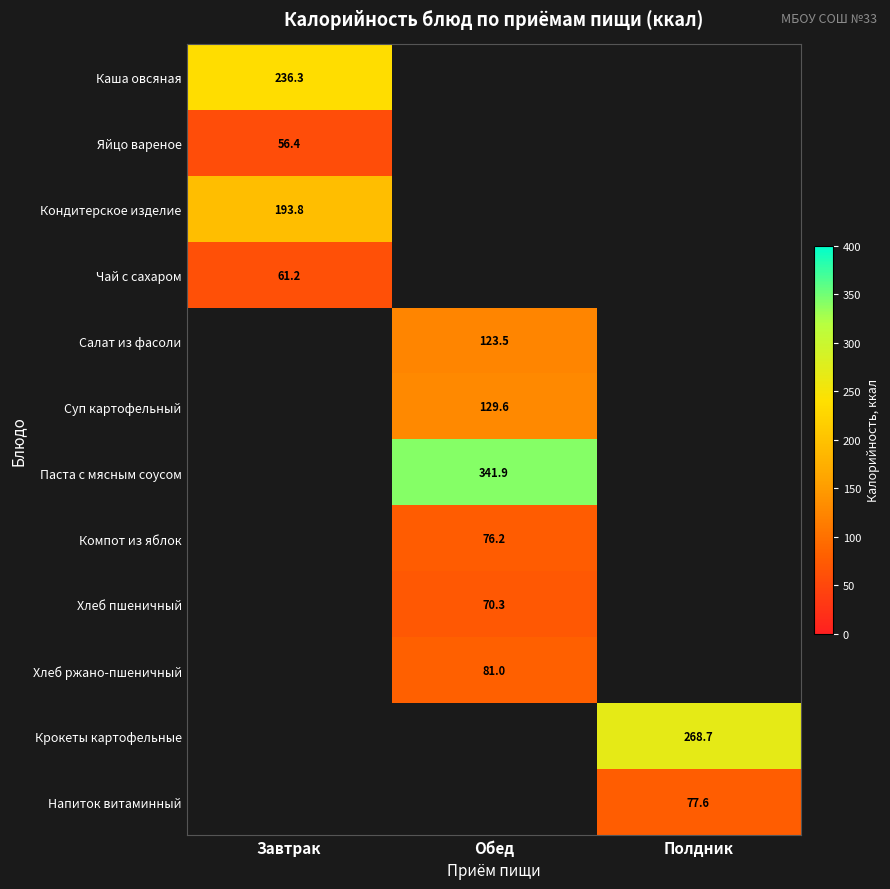

What is the highest value of the Каша овсяная series?

236.3